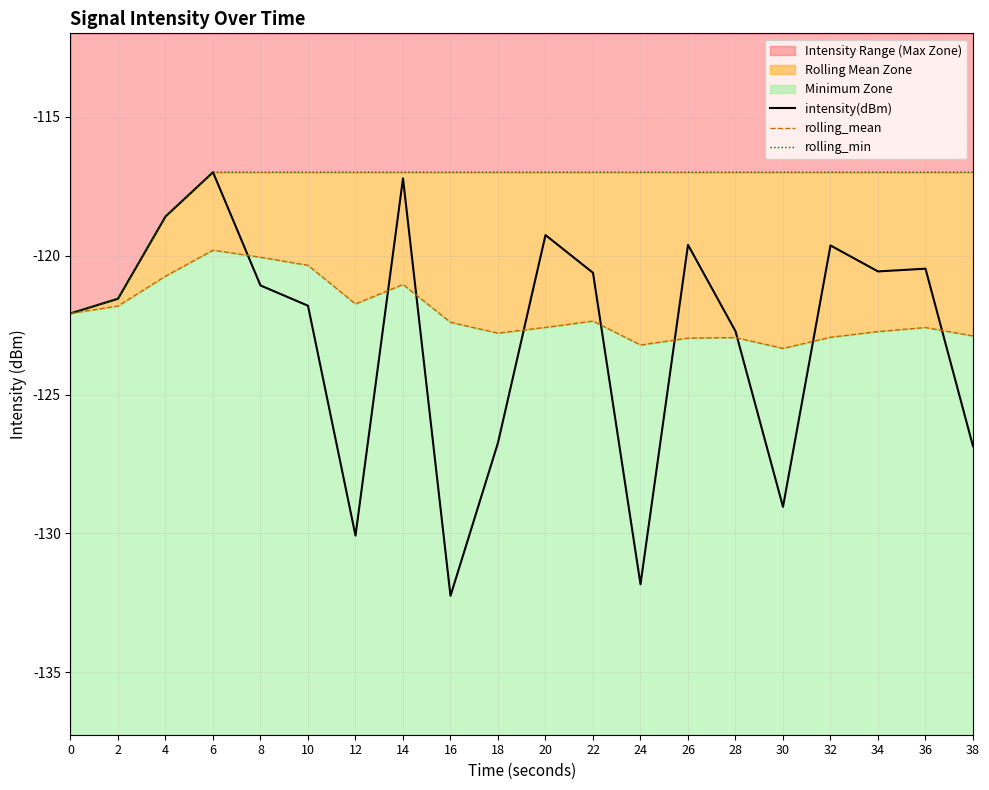

Reading right to left, what are all the values shown in this chart?

intensity(dBm): -126.9	-120.5	-120.6	-119.6	-129.0	-122.7	-119.6	-131.8	-120.6	-119.3	-126.7	-132.2	-117.2	-130.1	-121.8	-121.1	-117.0	-118.6	-121.6	-122.1
rolling_mean: -122.9	-122.6	-122.7	-122.9	-123.3	-123.0	-123.0	-123.2	-122.4	-122.6	-122.8	-122.4	-121.0	-121.7	-120.3	-120.1	-119.8	-120.7	-121.8	-122.1
rolling_min: -117.0	-117.0	-117.0	-117.0	-117.0	-117.0	-117.0	-117.0	-117.0	-117.0	-117.0	-117.0	-117.0	-117.0	-117.0	-117.0	-117.0	-118.6	-121.6	-122.1